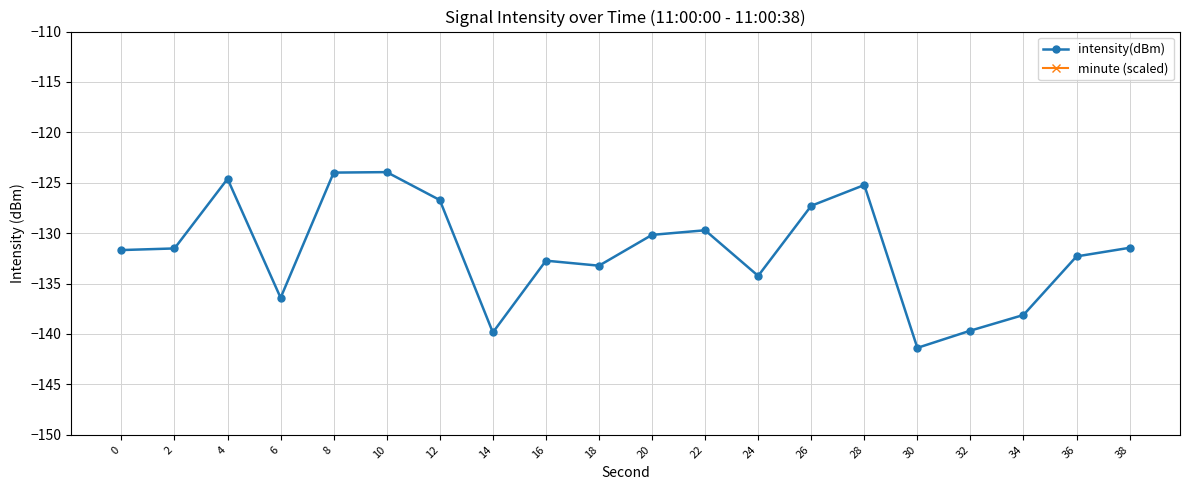

The intensity(dBm) series shows -235.8 at 16. True or false?

False